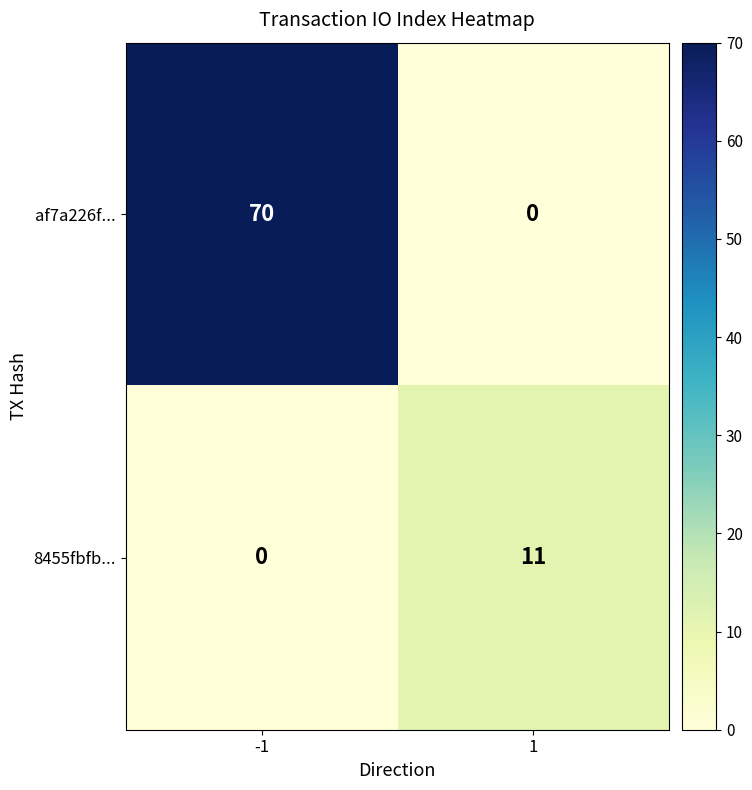

What is the sum of all 8455fbfb... values?

11